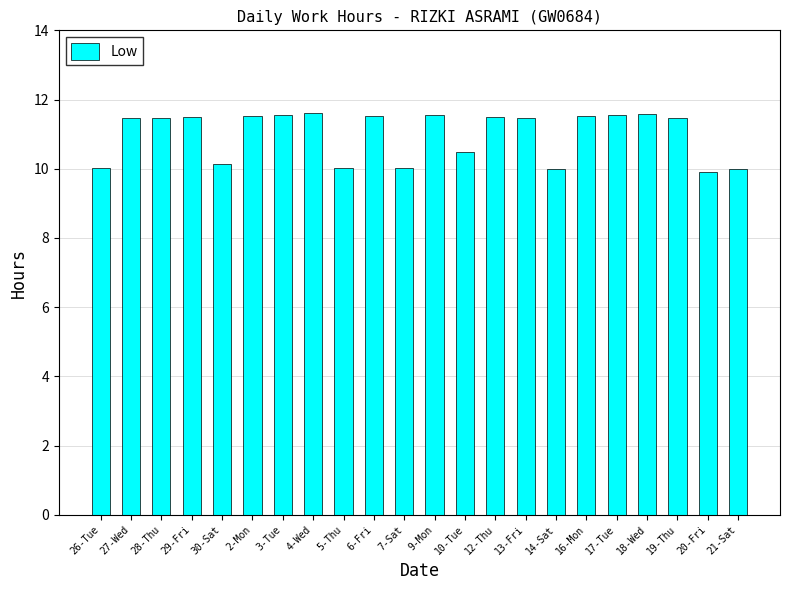

The chart shows a value of 11.5 at 29-Fri. True or false?

True